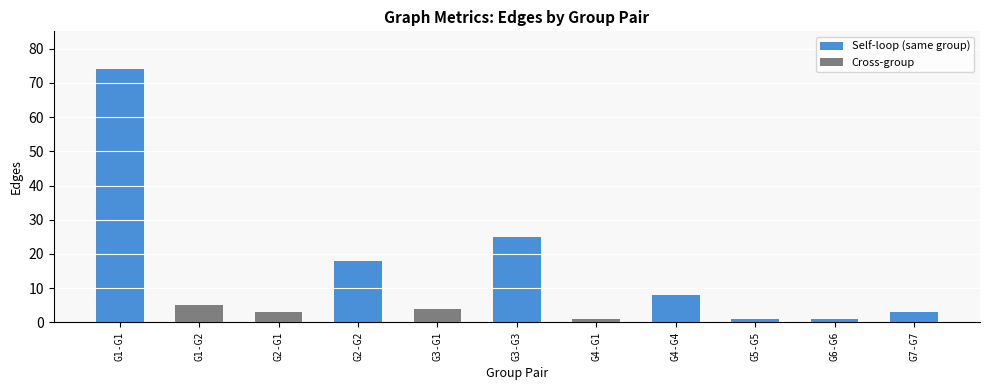

What position from the left is G4-G1?

7